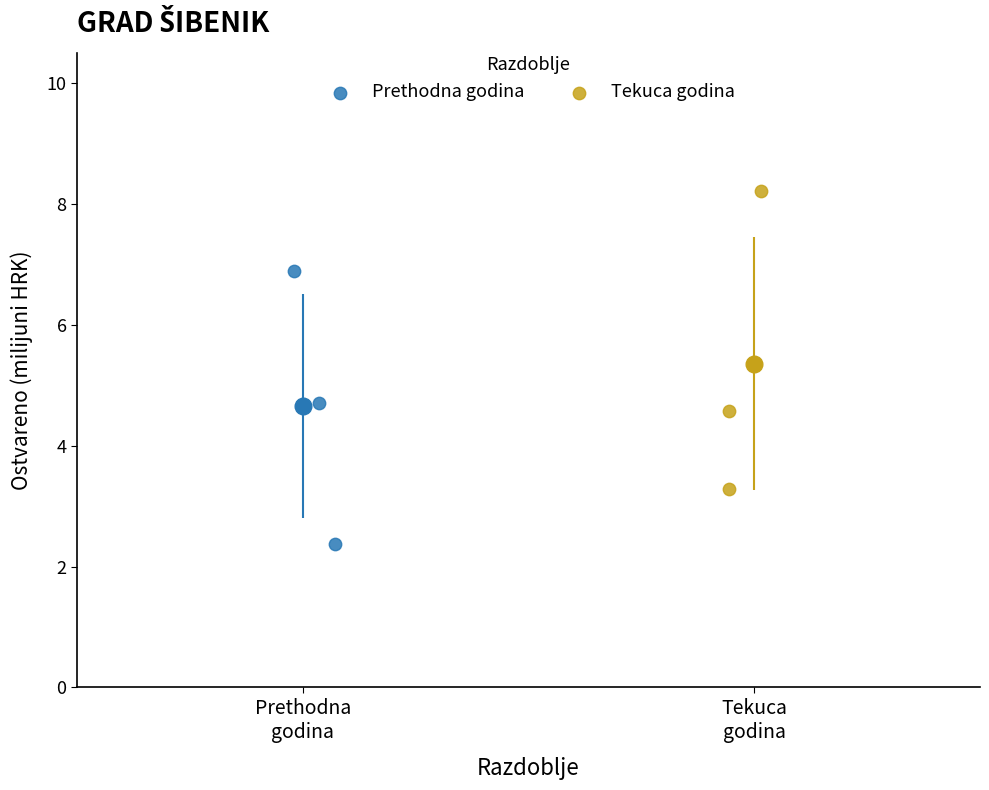

What are all the series names shown in the legend?

Prethodna godina, Tekuca godina